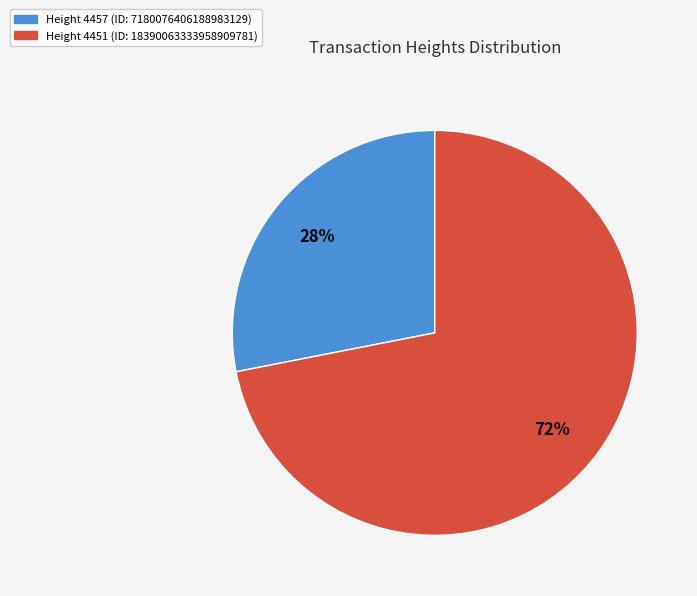

Is there any slice that represents more than half of the pie?

Yes